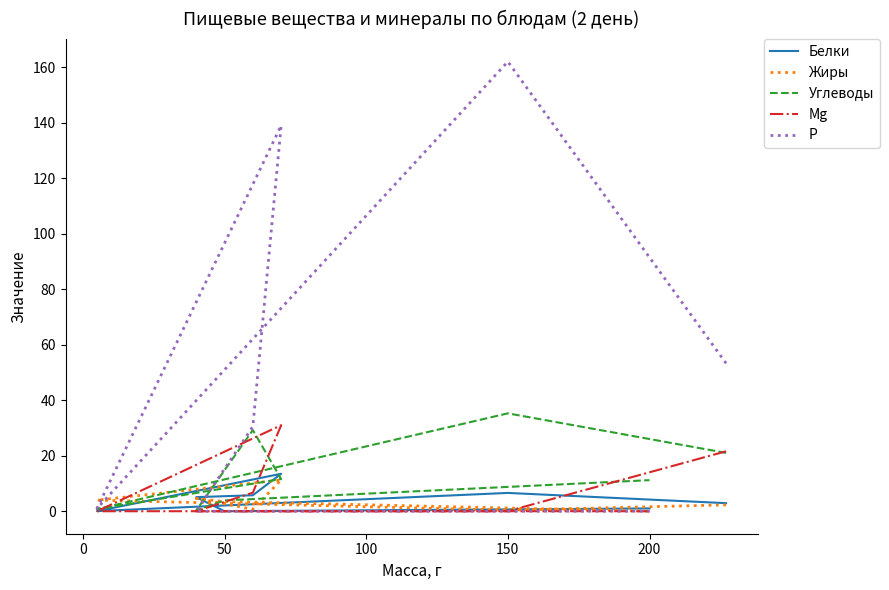

What are all the series names shown in the legend?

Белки, Жиры, Углеводы, Mg, Р